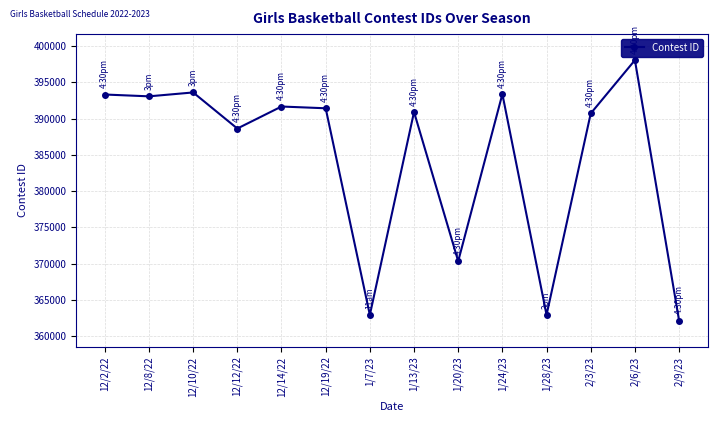

What is the sum of all values?

5383008